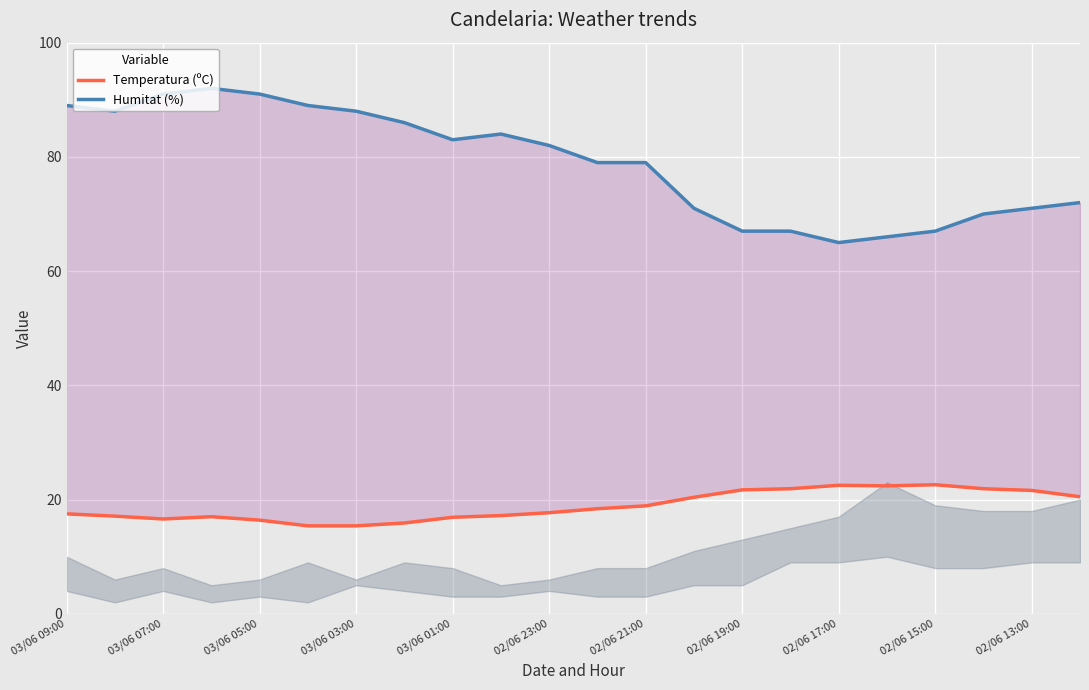

In Temperatura (ºC), how many points are higher than both neighbors (excluding endpoints)?

3